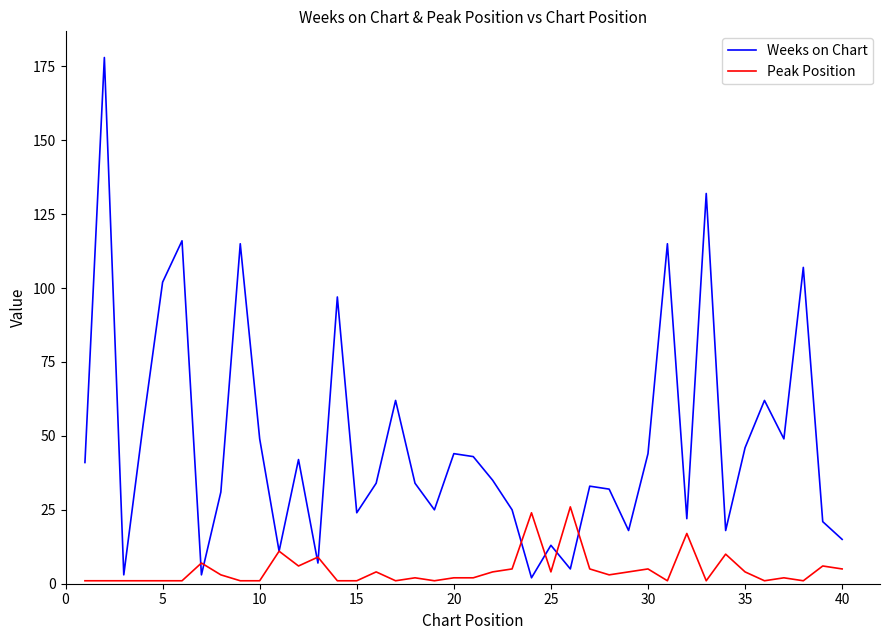

List the series in order of their peak value, lowest first.

Peak Position, Weeks on Chart